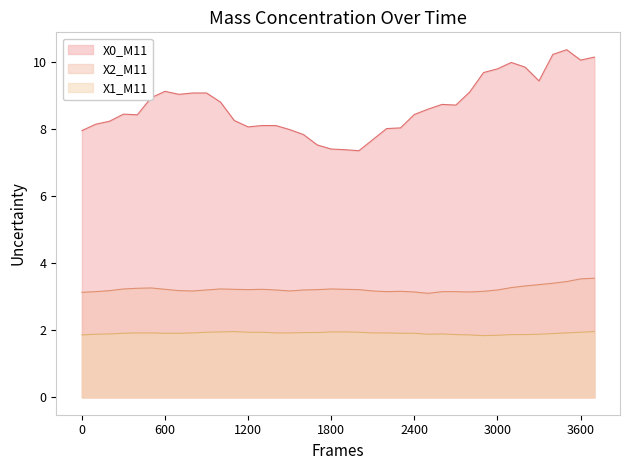

What is the lowest value of the X2_M11 series?

3.1